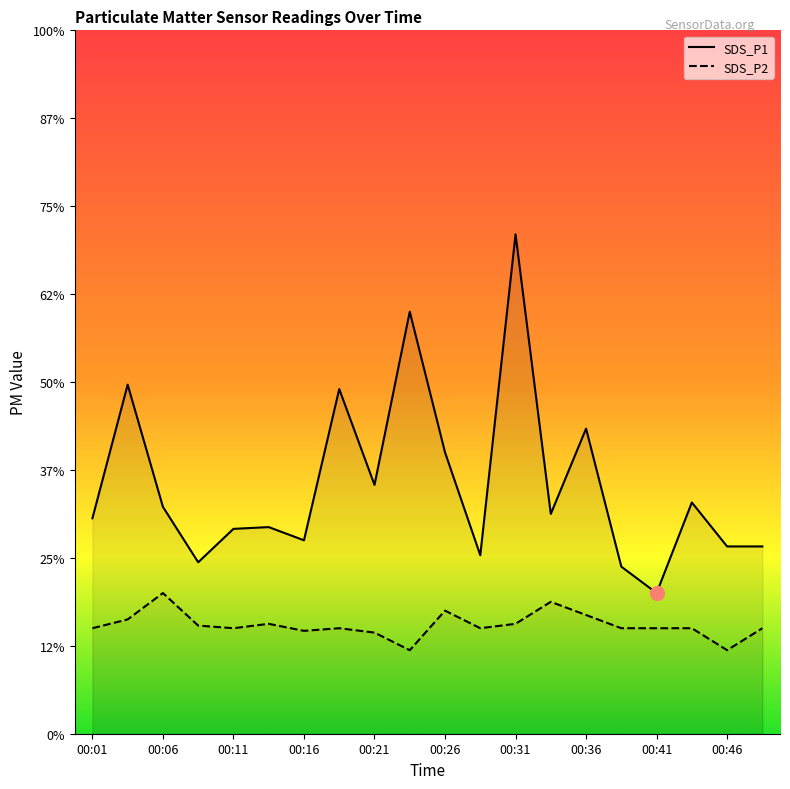

Between 00:21 and 00:31, which series saw the biggest shift?

SDS_P1